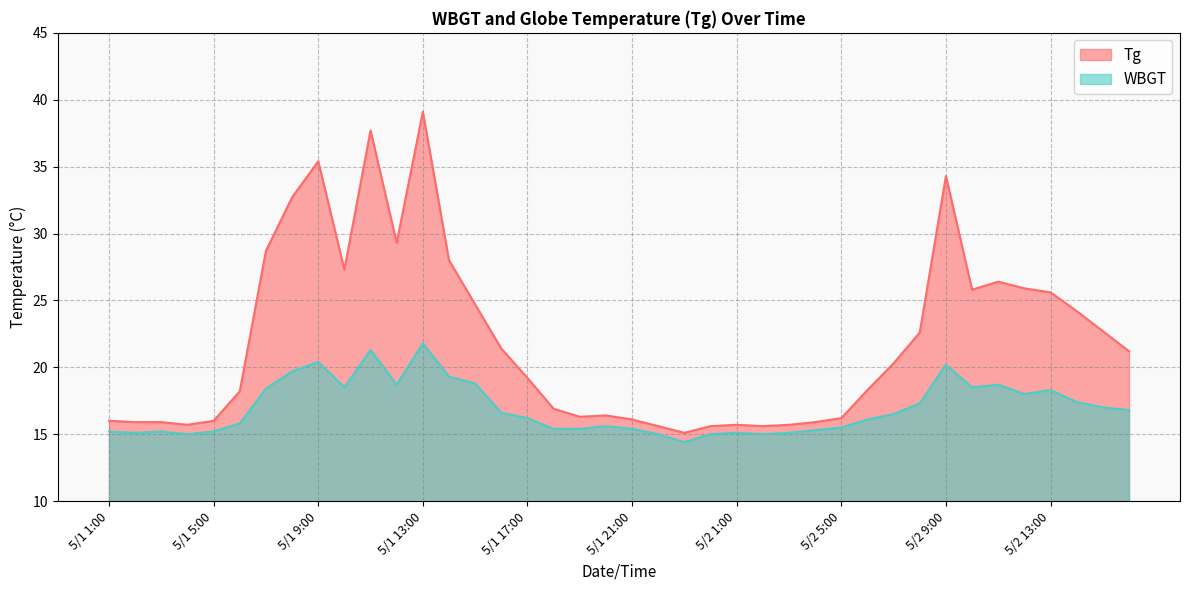

What is the label of the 29th point from the left?

5/2 5:00